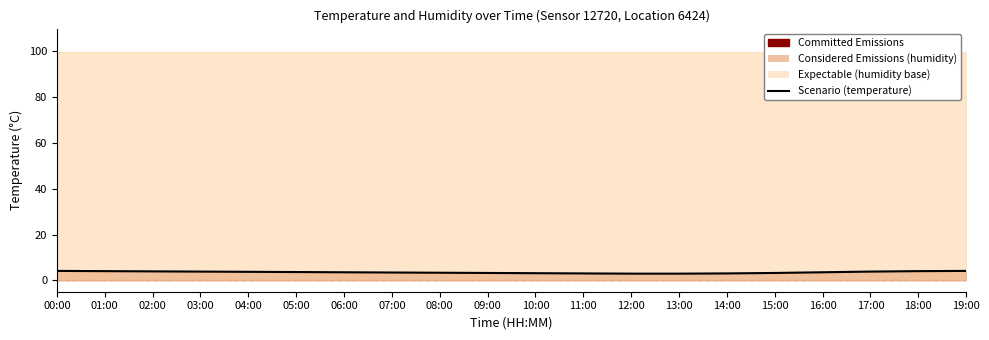

What position from the left is 08:00?

9